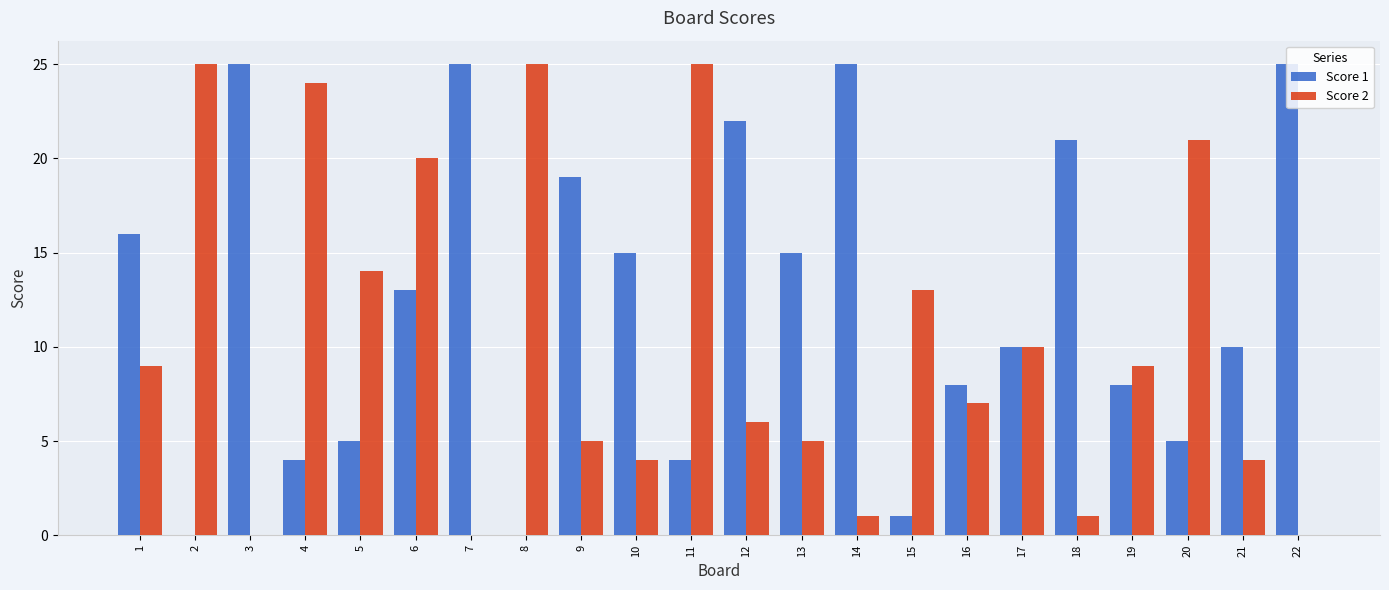

What is the sum of all Score 2 values?

228